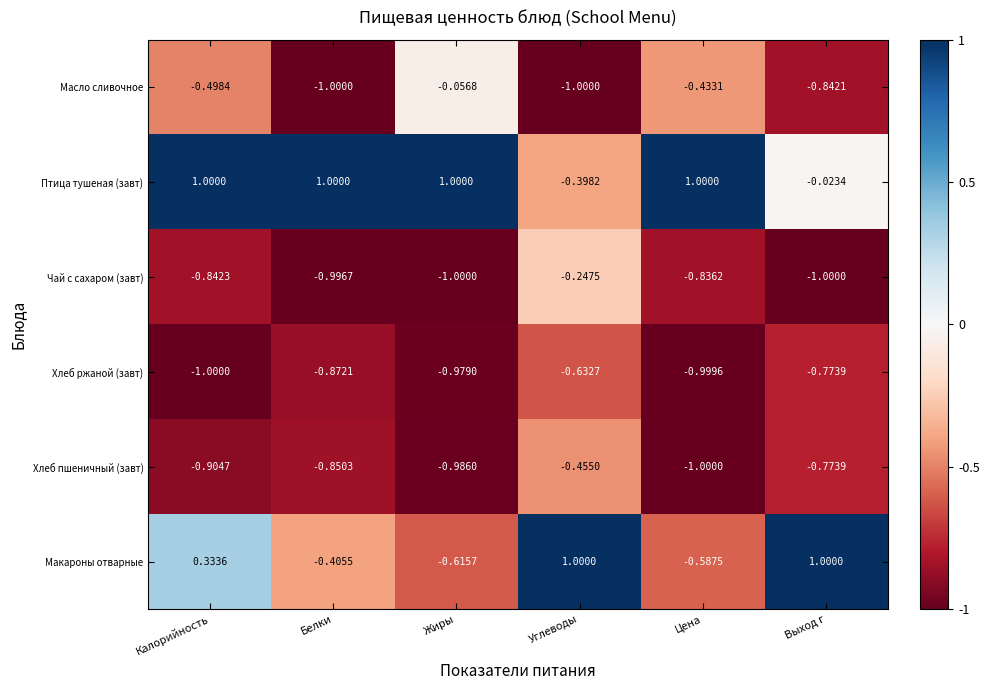

At Углеводы, list the series in order from smallest to largest.

Масло сливочное, Хлеб ржаной (завт), Хлеб пшеничный (завт), Птица тушеная (завт), Чай с сахаром (завт), Макароны отварные